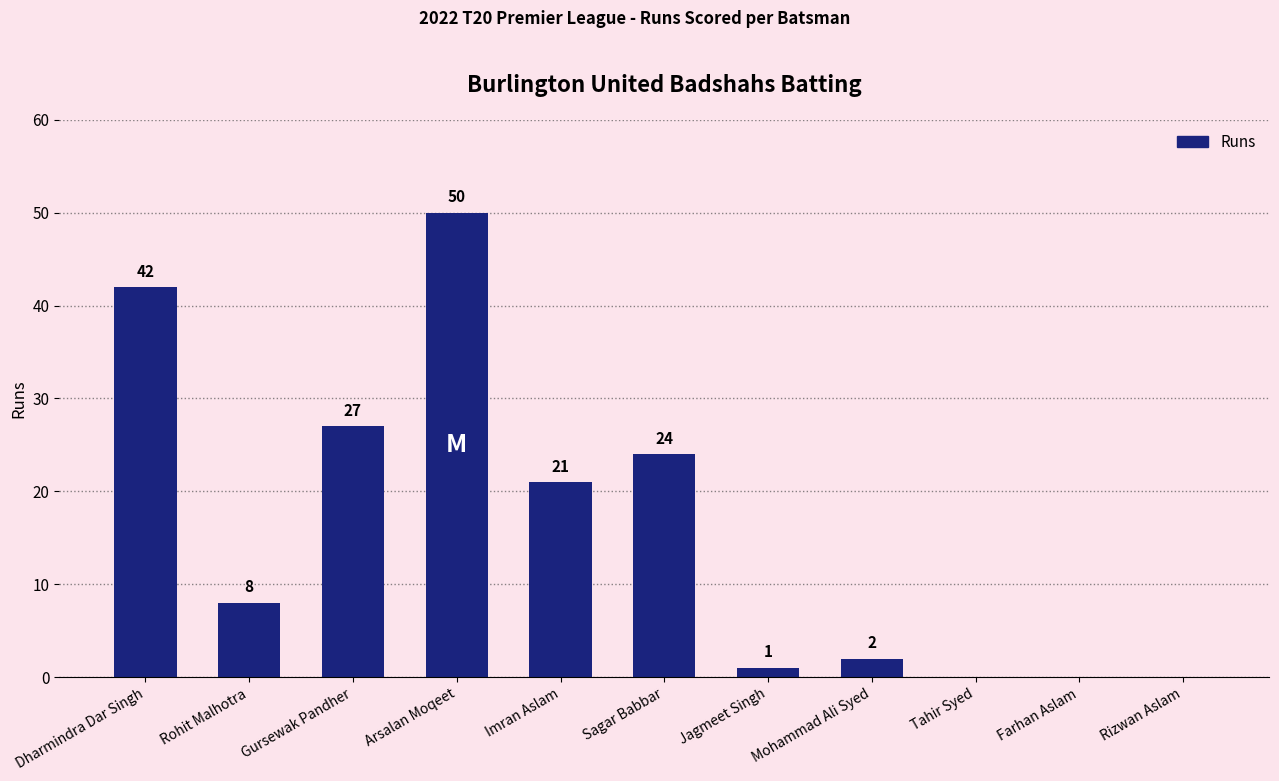

How many positive values are there?

8